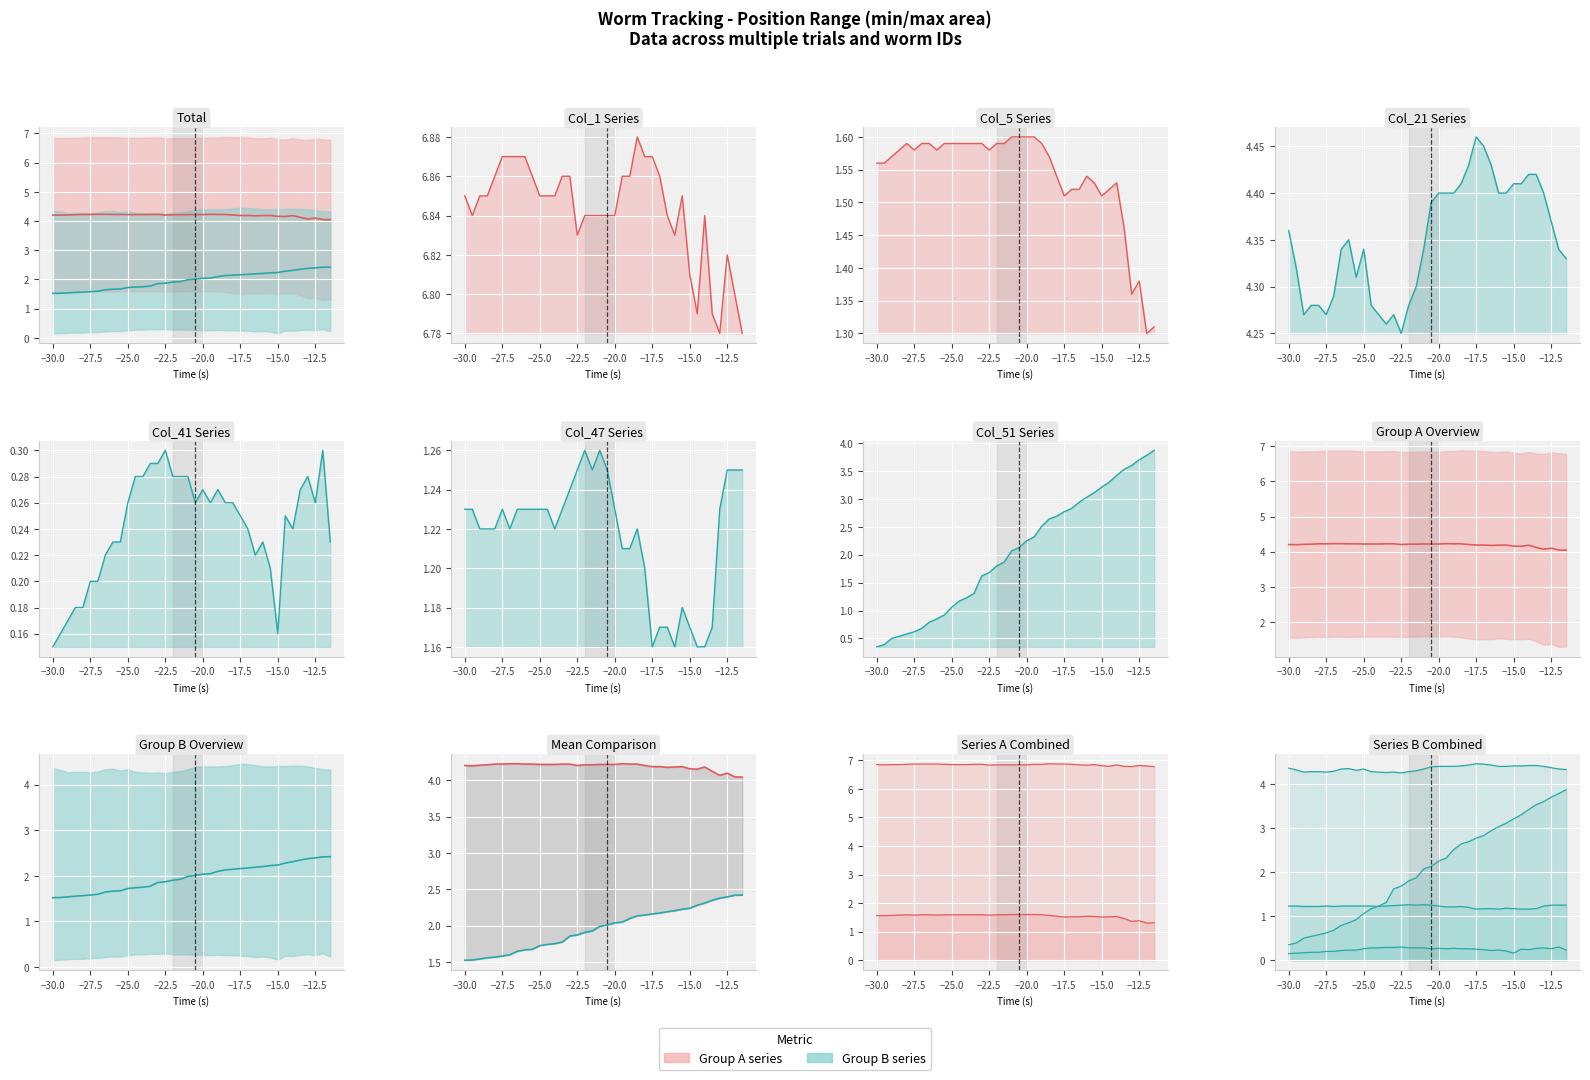

List the series in order of their overall mean, highest first.

Group A mean, Group B mean